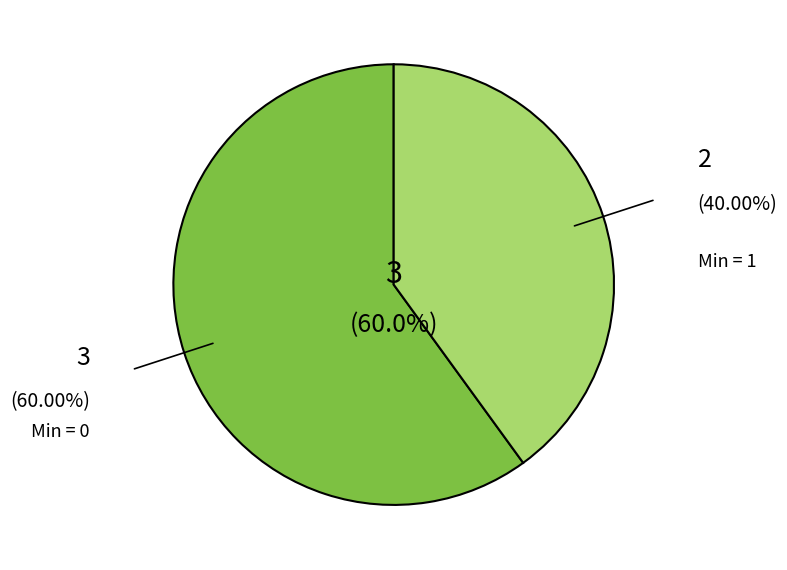

To the nearest percent, what is the average slice percentage?

50%